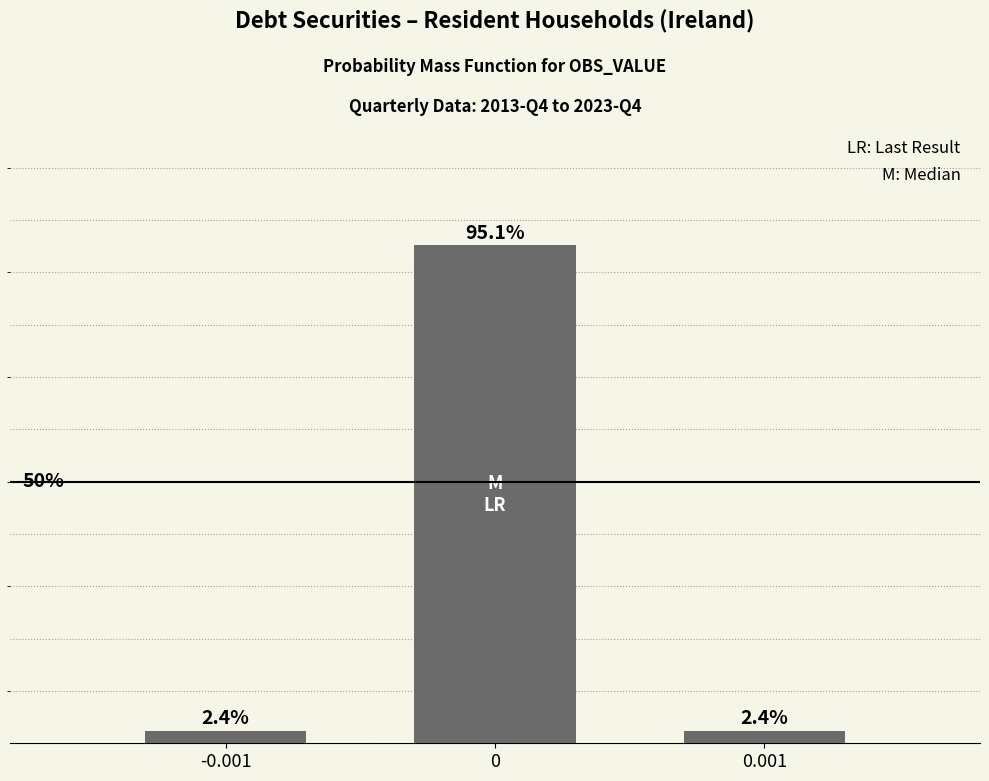

Are the bars horizontal?

No